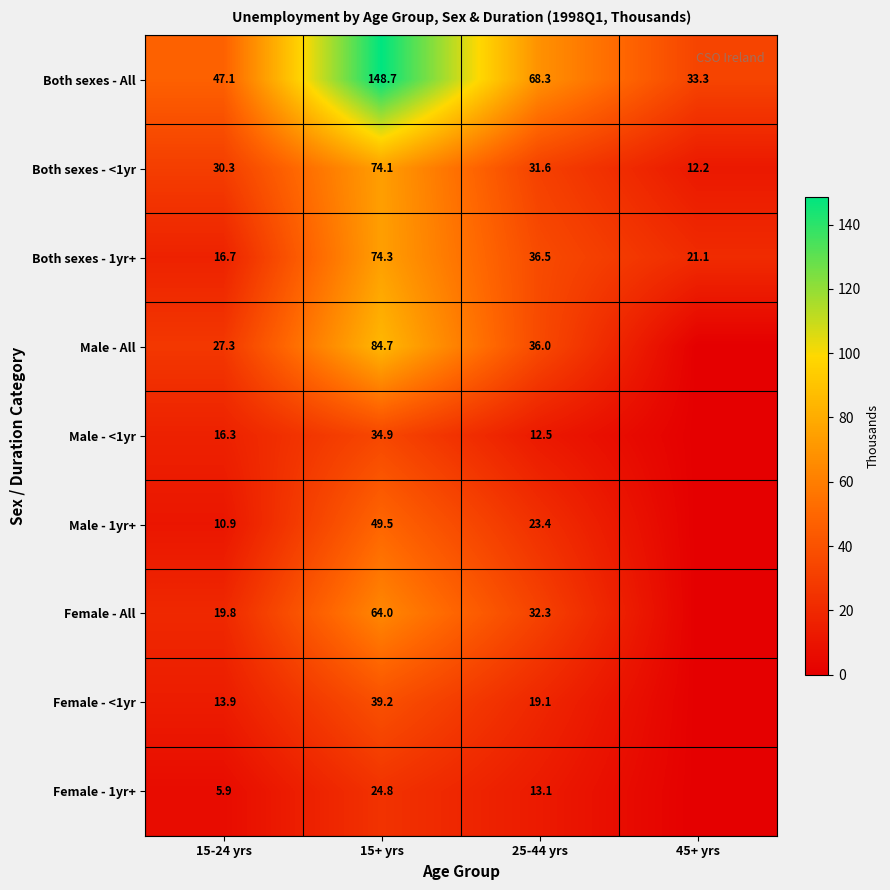

True or false: Both sexes - All has a value of 47.1 at 15-24 yrs.

True